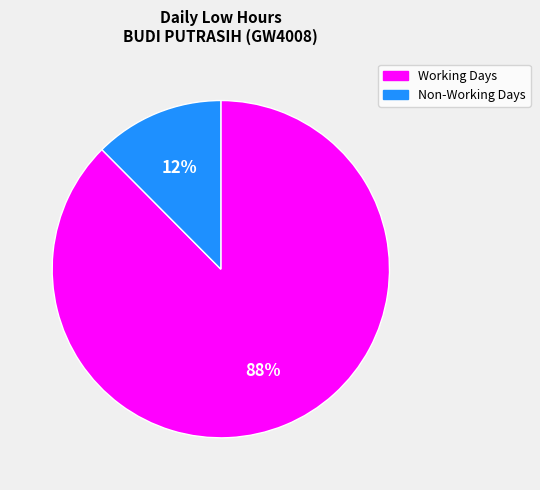

Is there any slice that represents more than half of the pie?

Yes